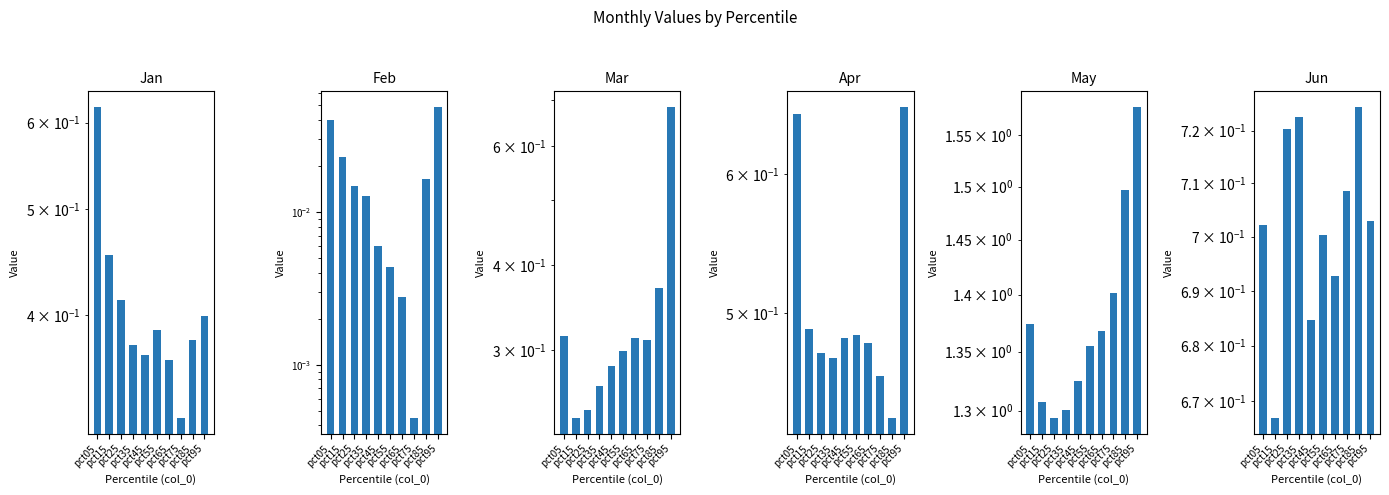

Reading left to right, what are all the values shown in this chart?

Jan: pct05=0.6	pct15=0.5	pct25=0.4	pct35=0.4	pct45=0.4	pct55=0.4	pct65=0.4	pct75=0.3	pct85=0.4	pct95=0.4
Feb: pct05=0.0	pct15=0.0	pct25=0.0	pct35=0.0	pct45=0.0	pct55=0.0	pct65=0.0	pct75=0.0	pct85=0.0	pct95=0.0
Mar: pct05=0.3	pct15=0.2	pct25=0.2	pct35=0.3	pct45=0.3	pct55=0.3	pct65=0.3	pct75=0.3	pct85=0.4	pct95=0.7
Apr: pct05=0.6	pct15=0.5	pct25=0.5	pct35=0.5	pct45=0.5	pct55=0.5	pct65=0.5	pct75=0.5	pct85=0.4	pct95=0.7
May: pct05=1.4	pct15=1.3	pct25=1.3	pct35=1.3	pct45=1.3	pct55=1.4	pct65=1.4	pct75=1.4	pct85=1.5	pct95=1.6
Jun: pct05=0.7	pct15=0.7	pct25=0.7	pct35=0.7	pct45=0.7	pct55=0.7	pct65=0.7	pct75=0.7	pct85=0.7	pct95=0.7